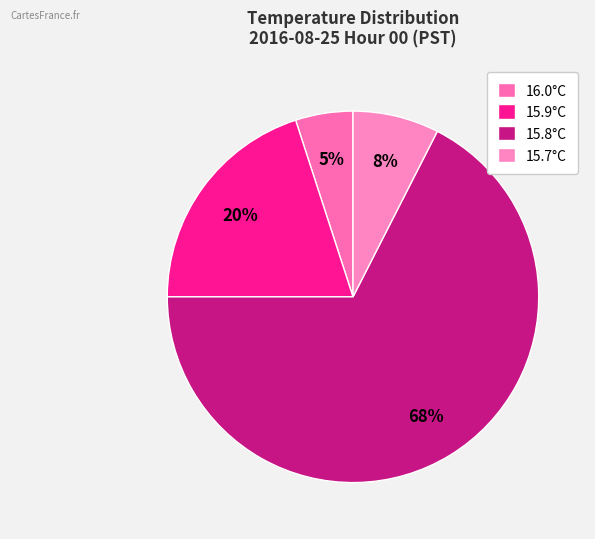

Which slice is the smallest?

16.0°C